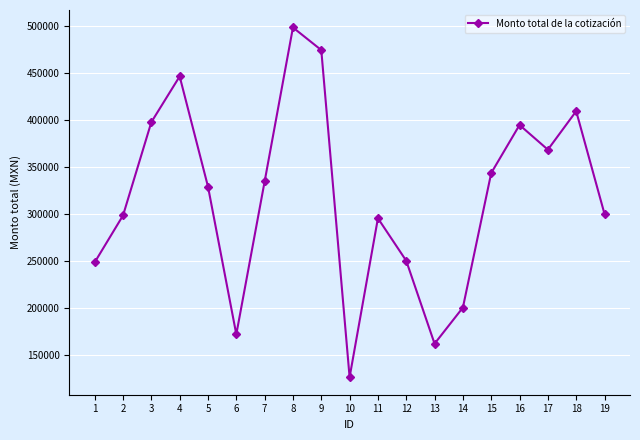

What is the average value?

318712.7